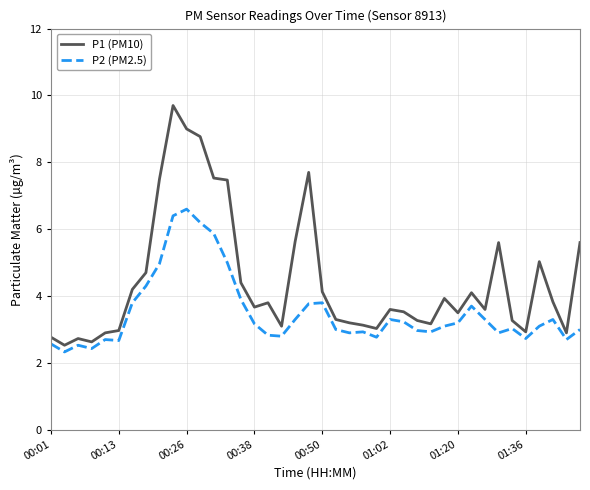

What is the lowest value of the P2 (PM2.5) series?

2.3